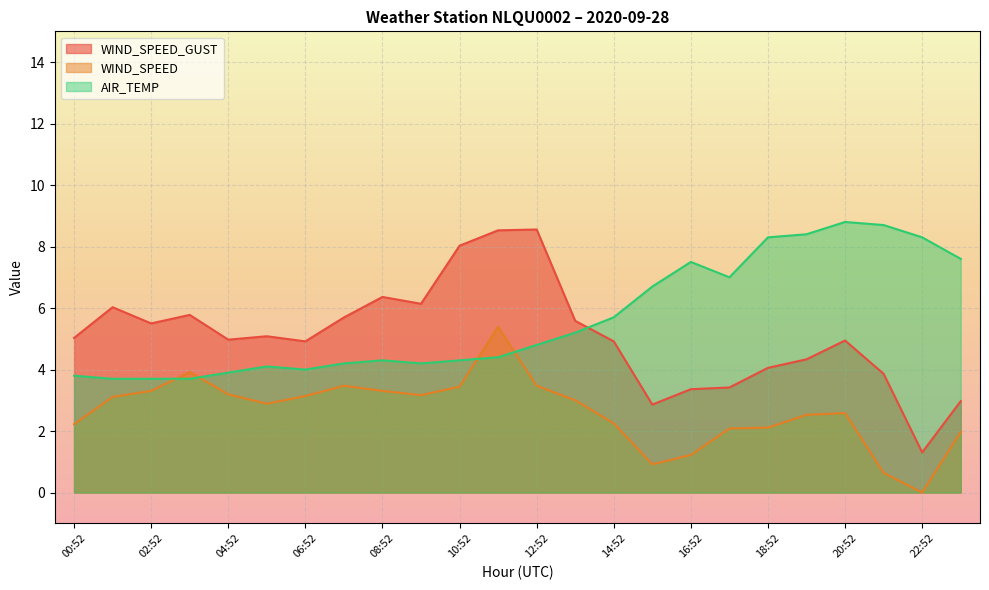

What is the greatest value displayed?

8.8